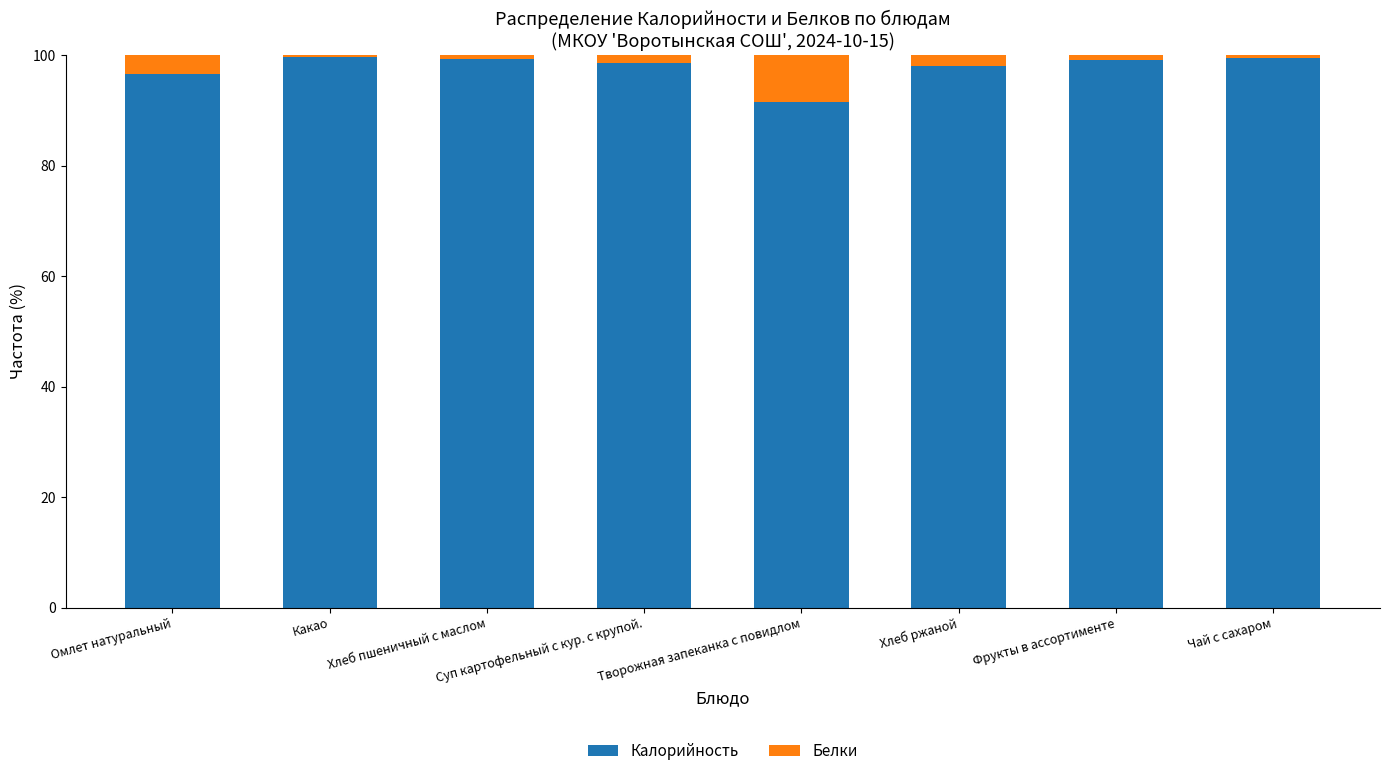

What is the average value of the Калорийность series?

97.8